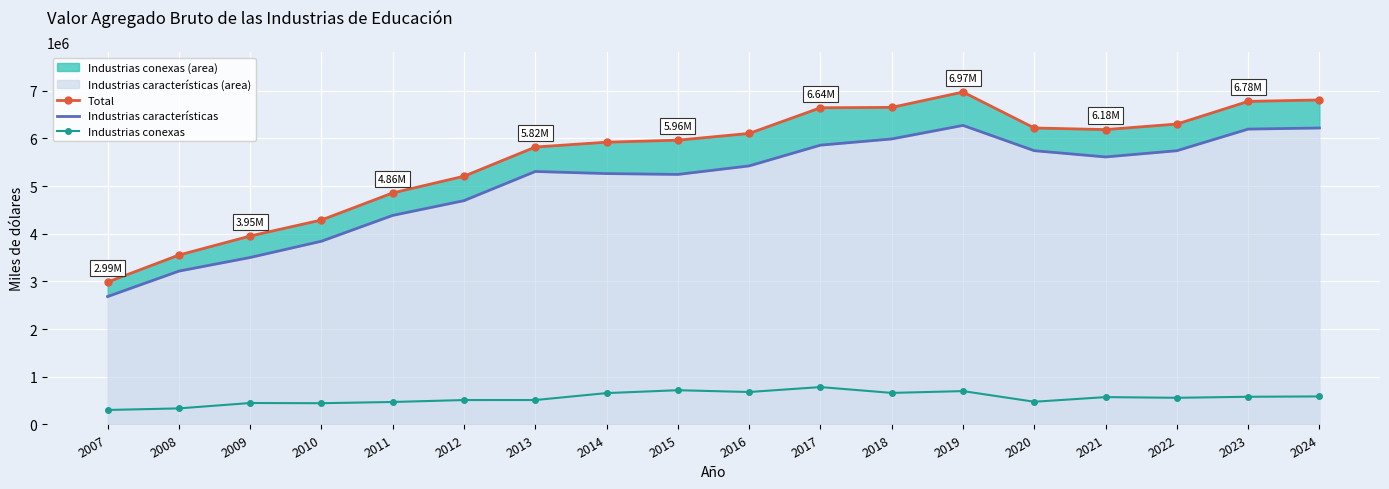

How many values in the Industrias conexas series are below 573828?

9